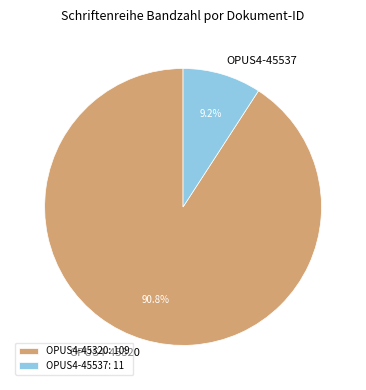

Is OPUS4-45537 the majority of the pie?

No